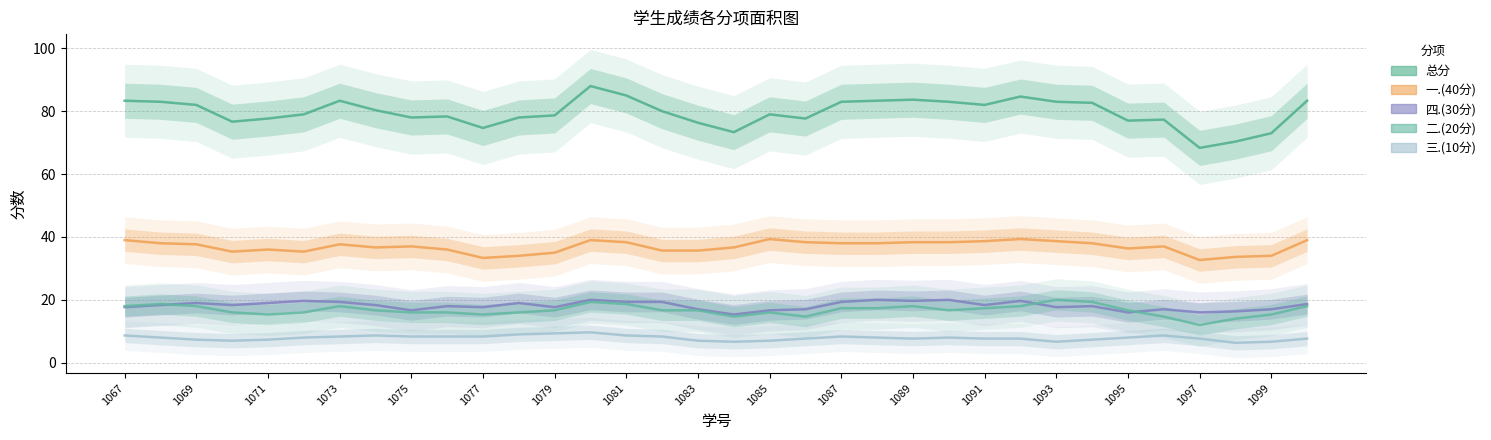

What is the average value of the 一.(40分) series?

37